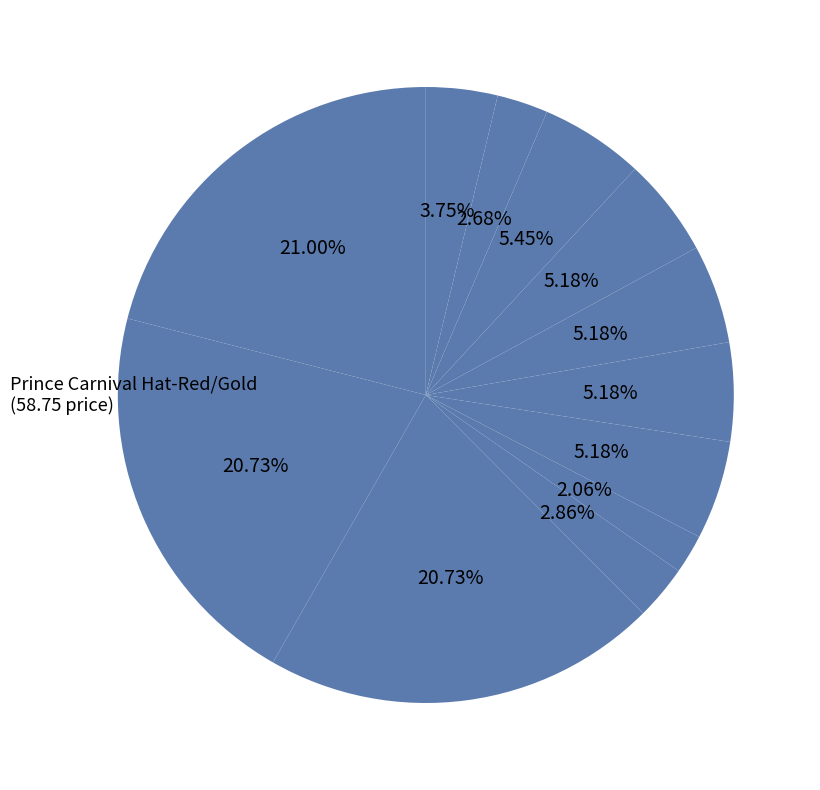

What is the smallest slice in the pie chart?

Hercules (5-7 yrs)